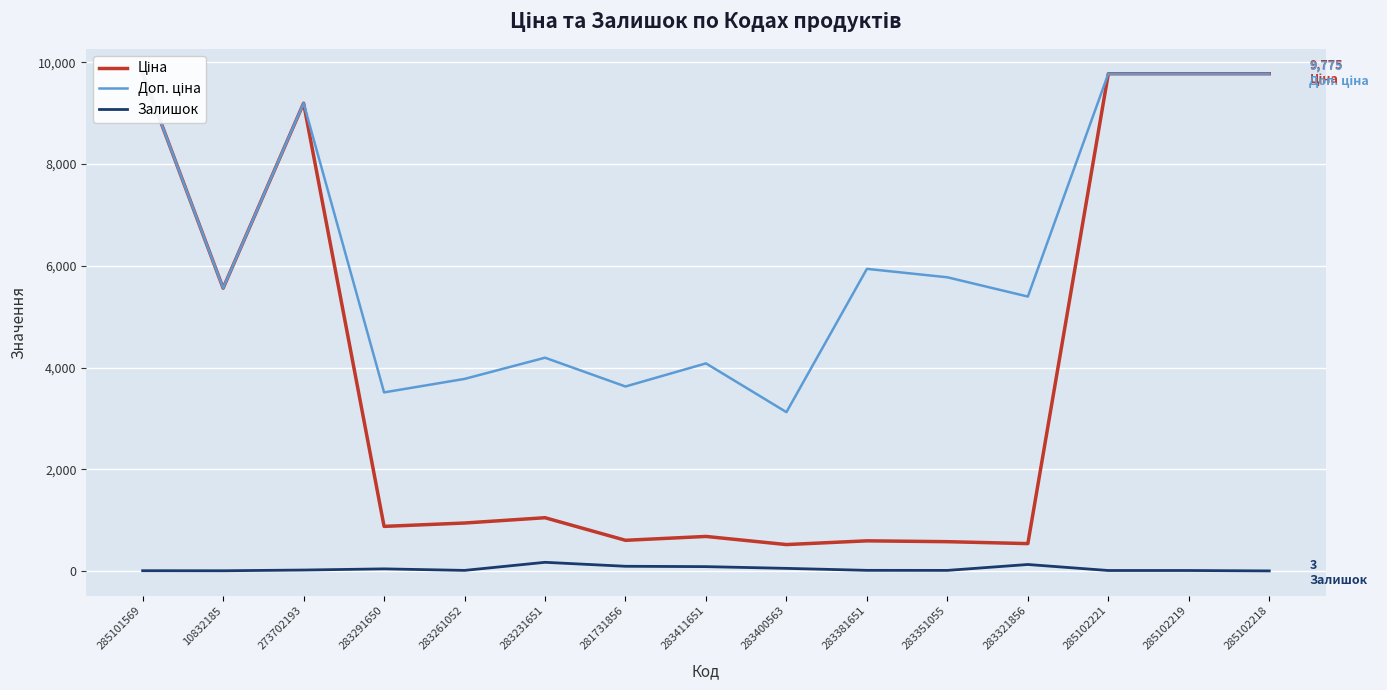

How many data points does each series have?

15